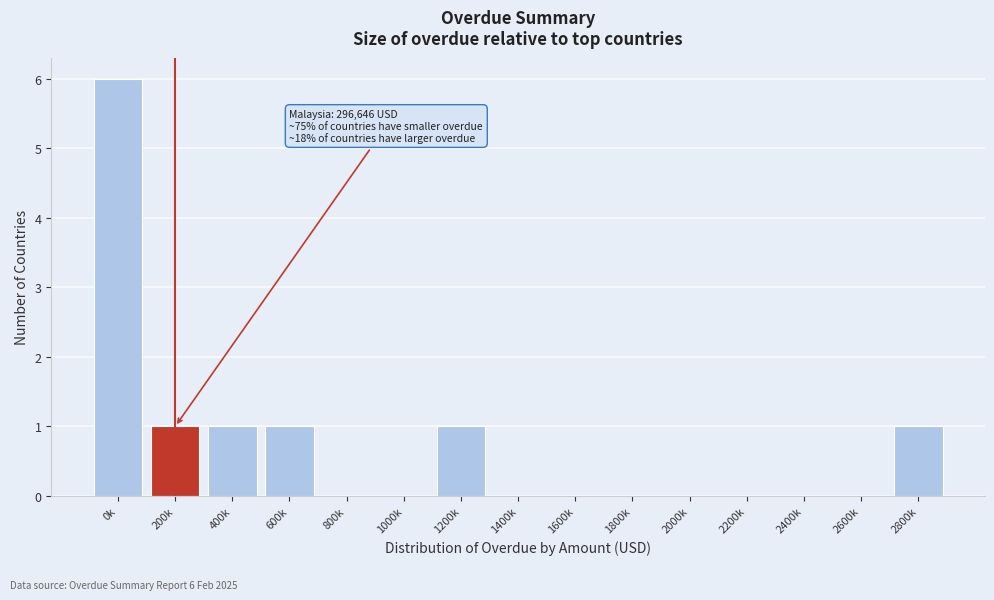

Reading left to right, list all the values displayed in this chart.

0k=6	200k=1	400k=1	600k=1	800k=0	1000k=0	1200k=1	1400k=0	1600k=0	1800k=0	2000k=0	2200k=0	2400k=0	2600k=0	2800k=1